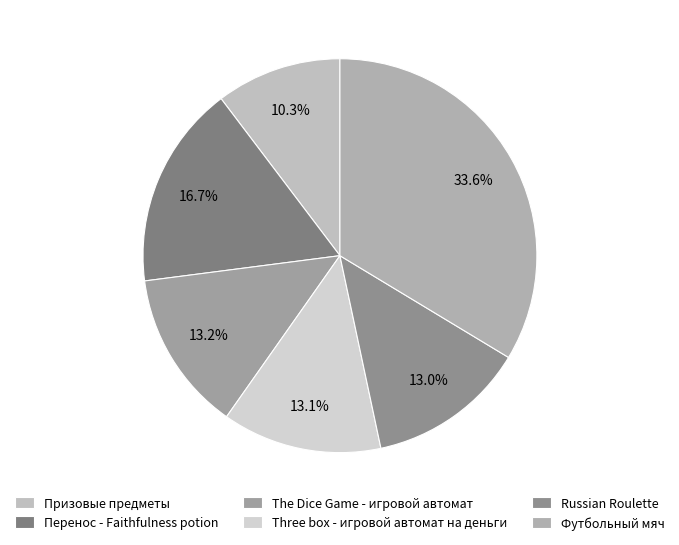

Which category has the biggest portion of the pie?

Футбольный мяч